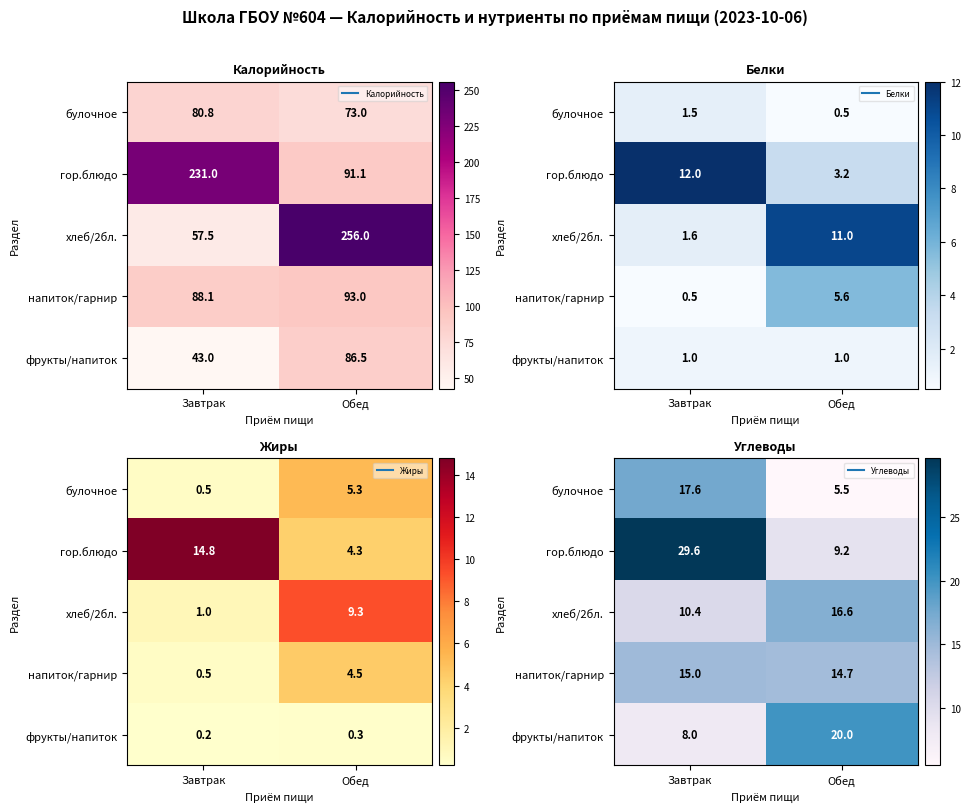

Is it true that фрукты/напиток equals 34.1 at Обед?

False